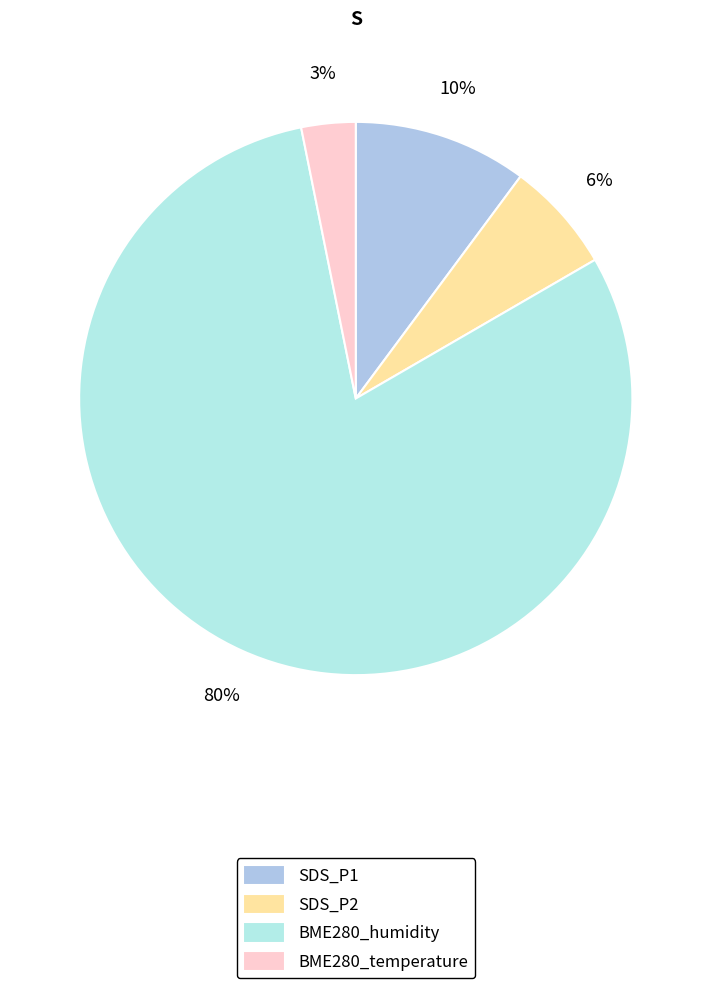

Count the number of slices in the pie.

4